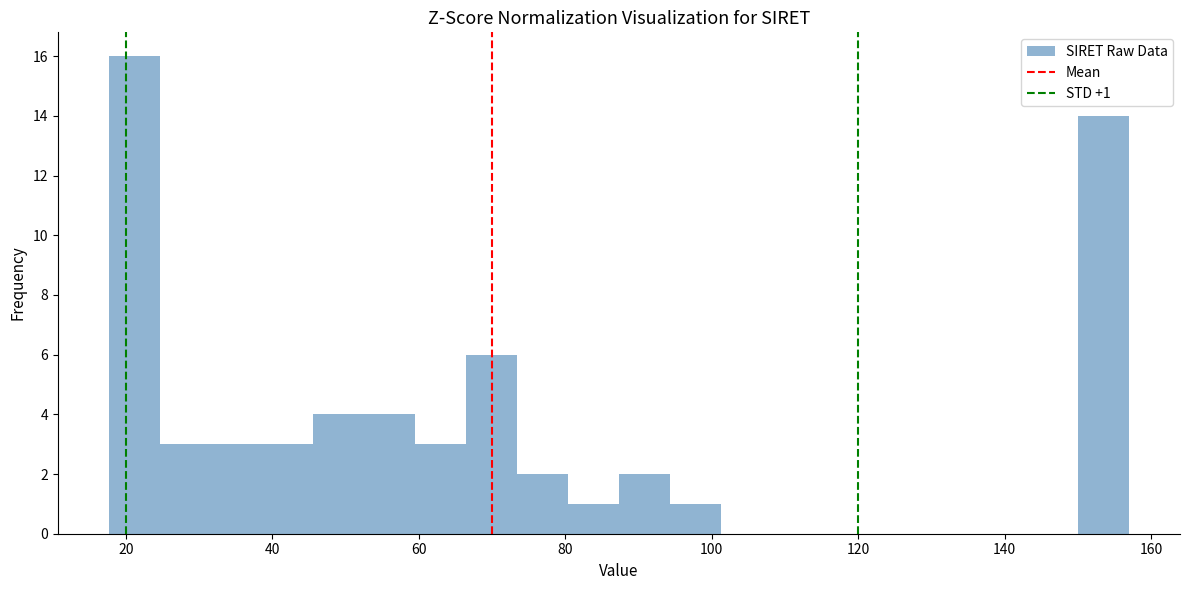

Read against the x-axis, roughly where is the centre of the tallest bar?

22